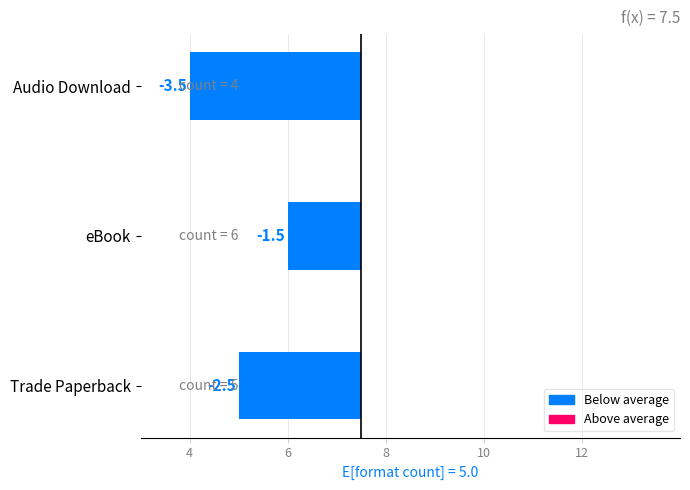

What is the maximum value shown in the chart?

-1.5